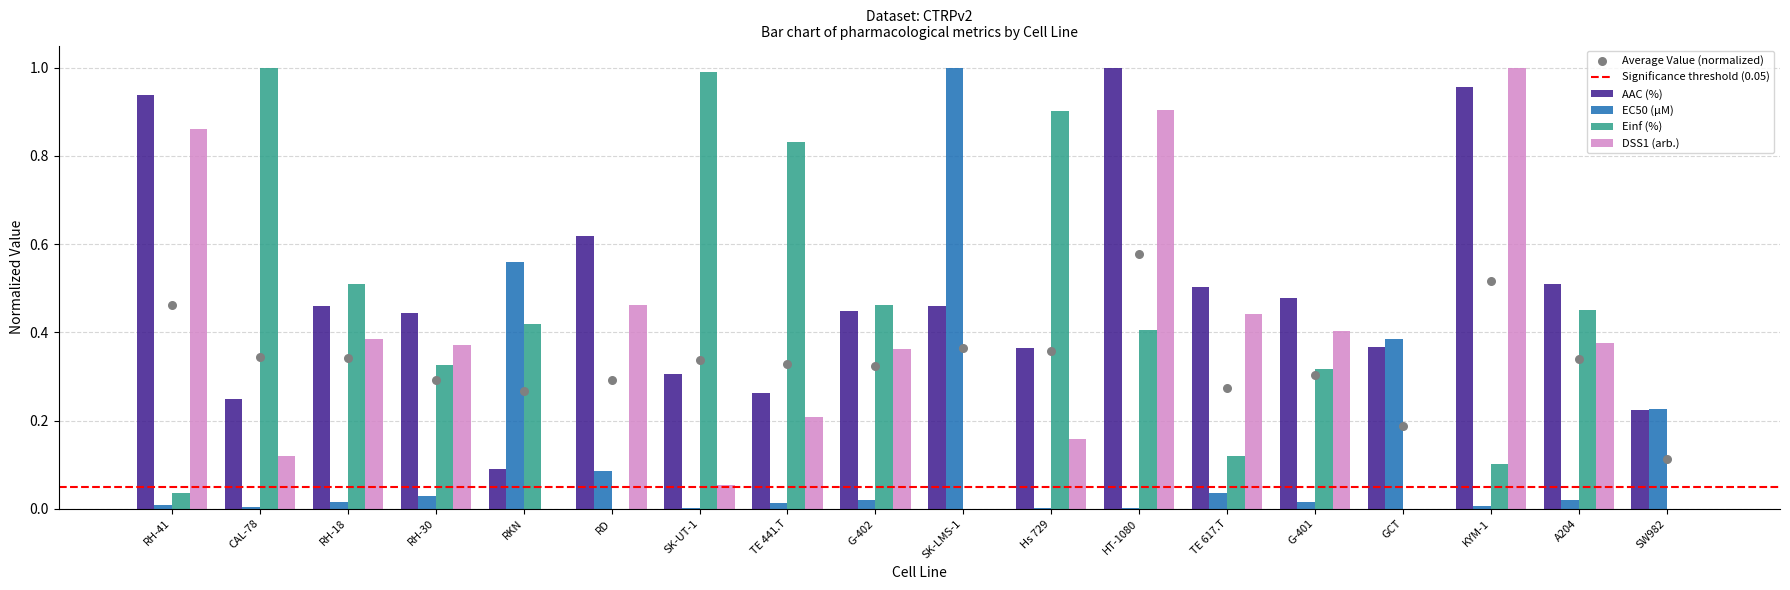

Which series has the largest Y range (max minus min)?

Einf (%)